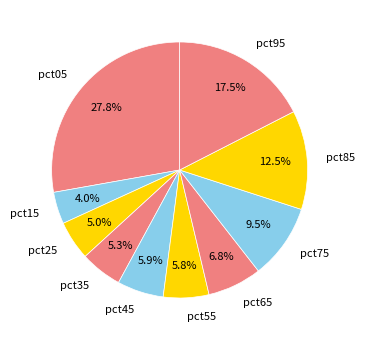

Is pct25 the majority of the pie?

No